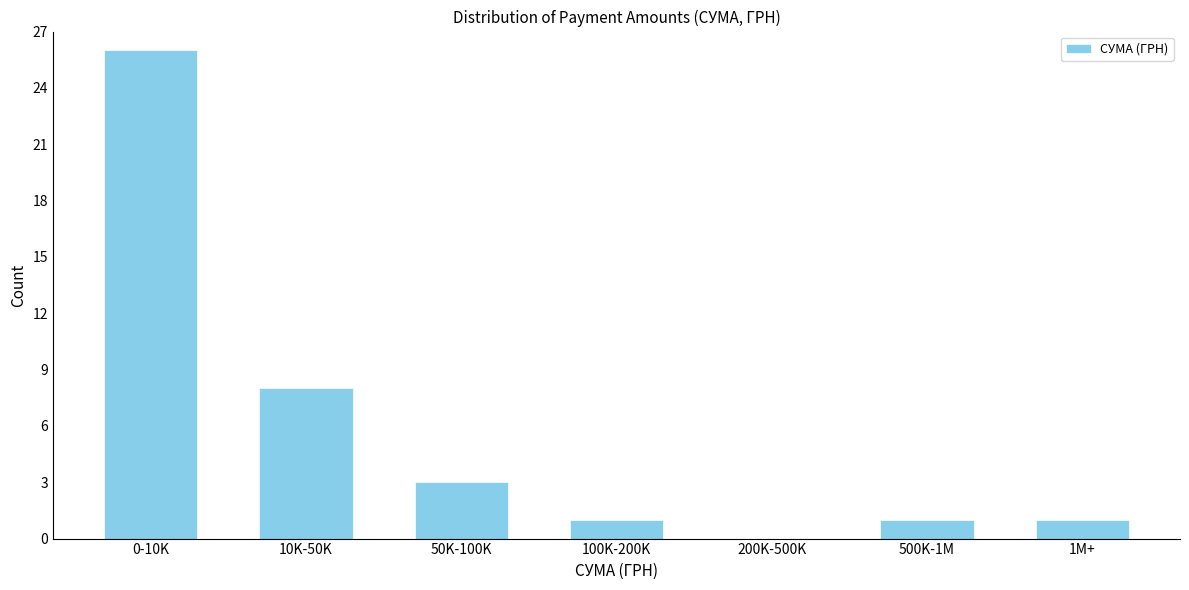

Reading right to left, what are all the values shown in this chart?

1M+=1	500K-1M=1	200K-500K=0	100K-200K=1	50K-100K=3	10K-50K=8	0-10K=26